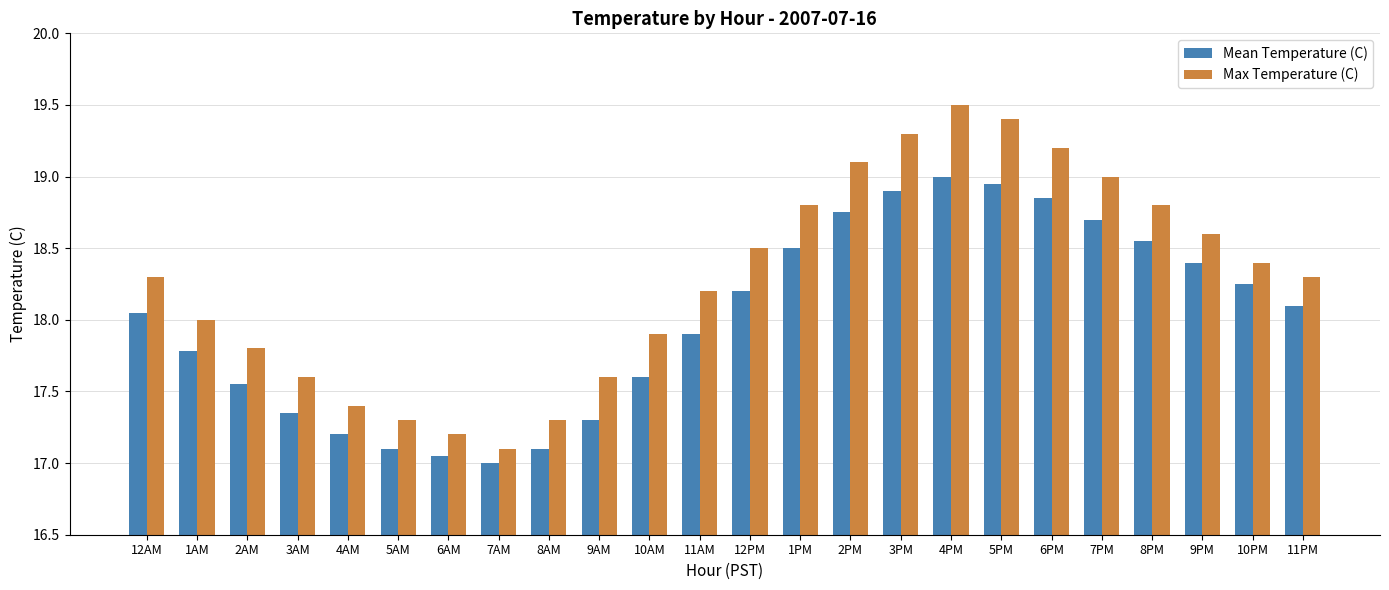

What is the difference between the highest and lowest values at 10AM?

0.3